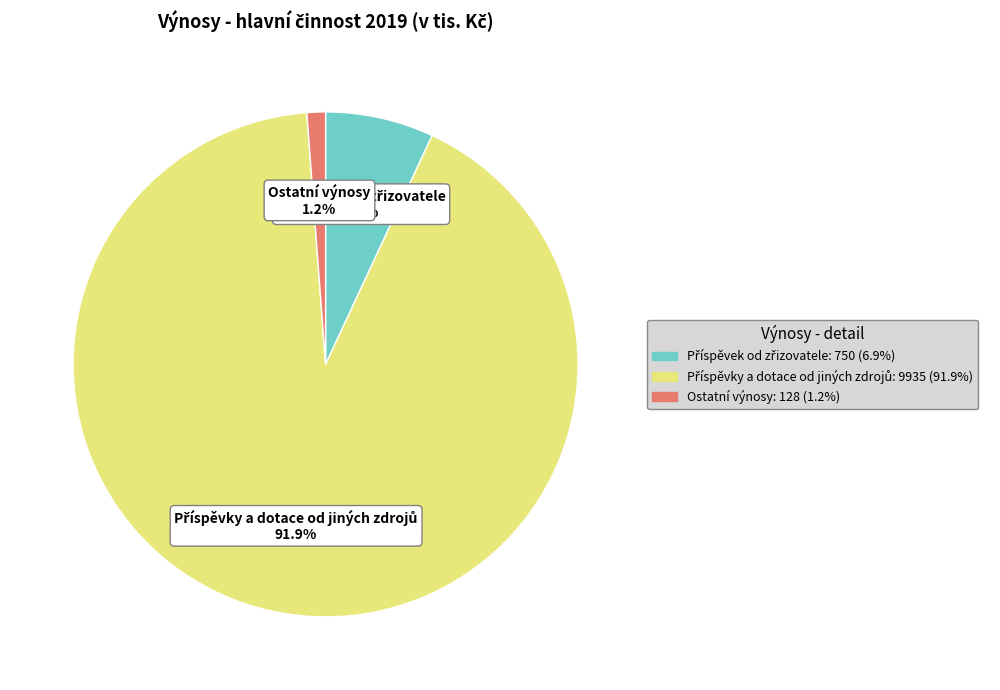

How many slices are in this pie chart?

3